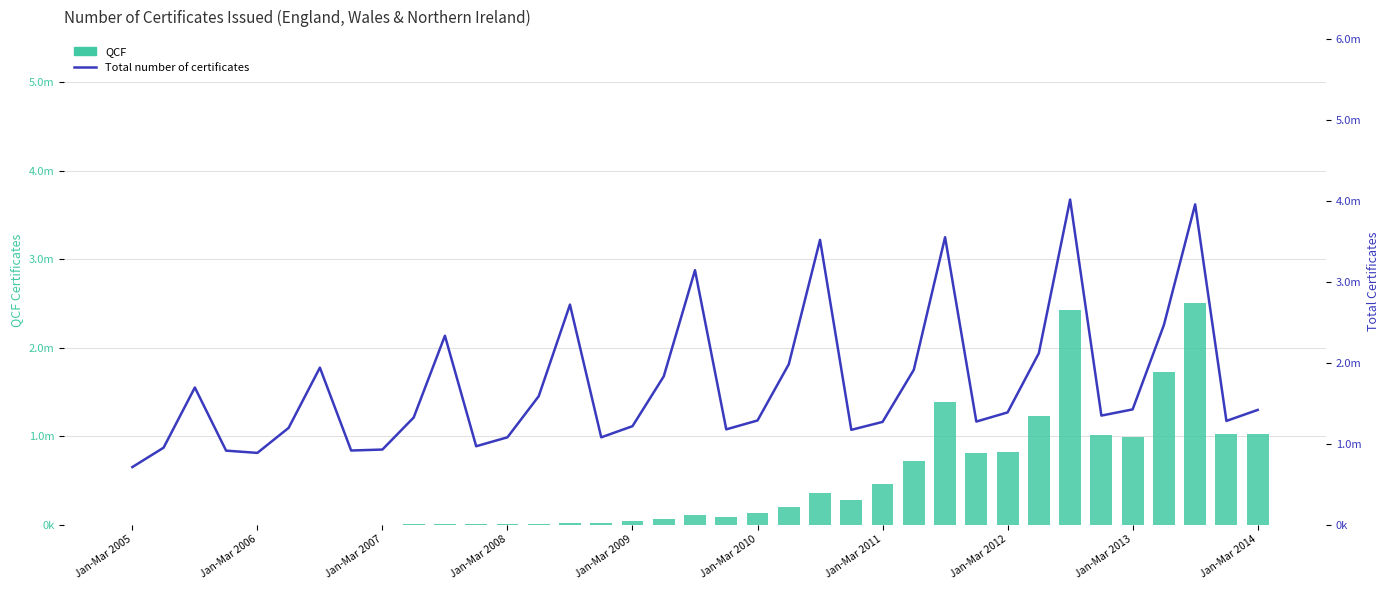

At which label does Total number of certificates reach its minimum?

Jan-Mar 2005